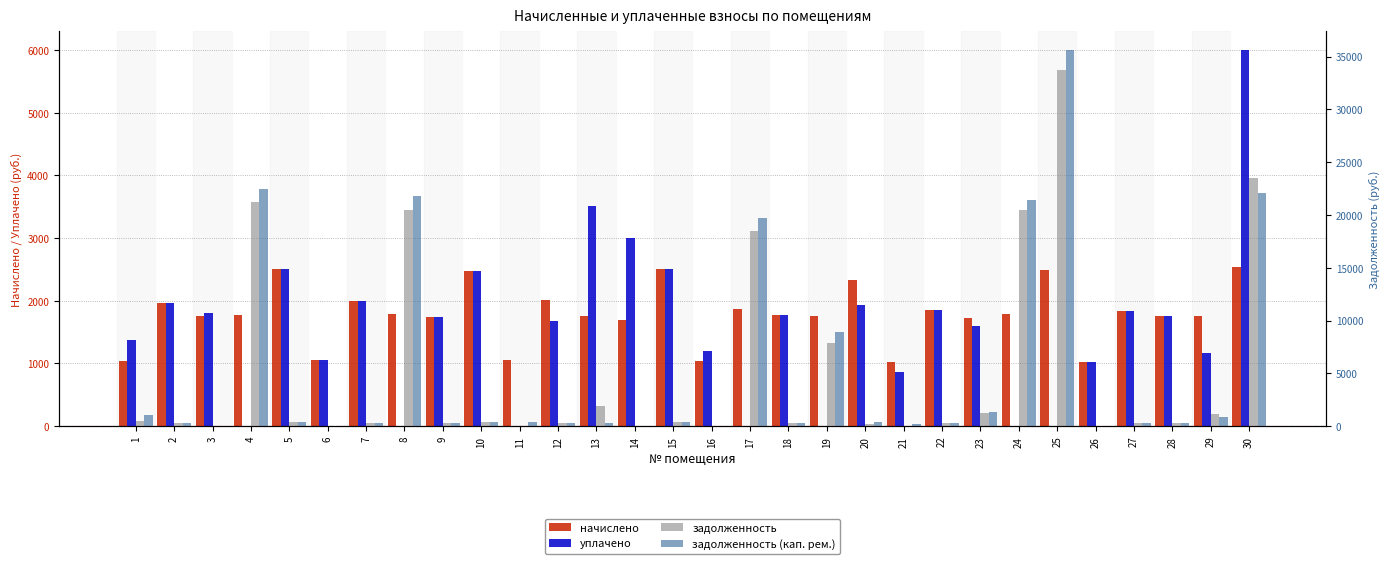

At how many categories does at least one series exceed 1943?

16